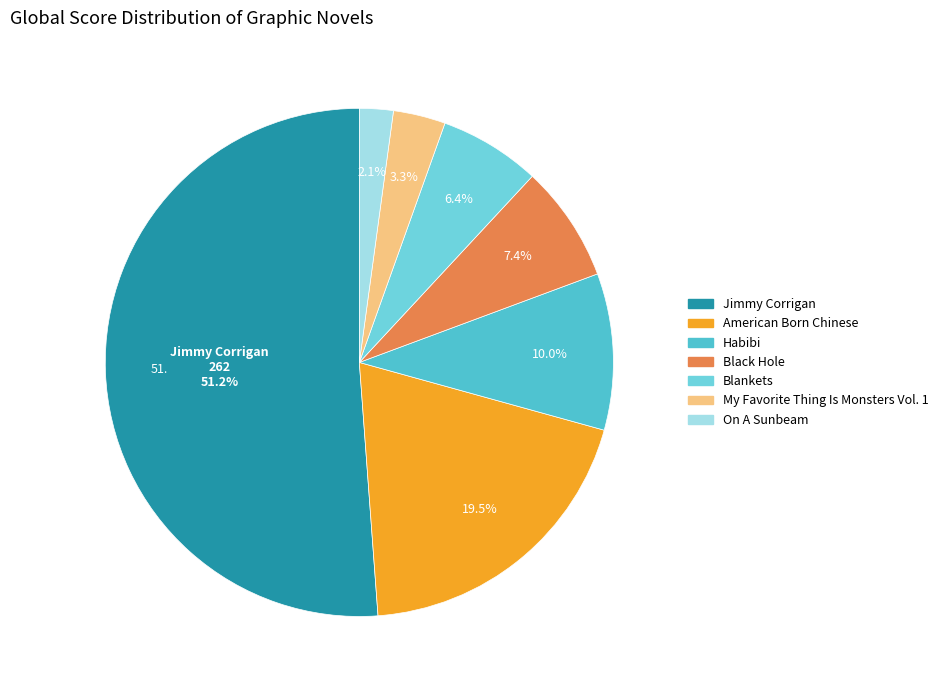

To the nearest percent, what is the difference between the Blankets and Habibi slice percentages?

4%